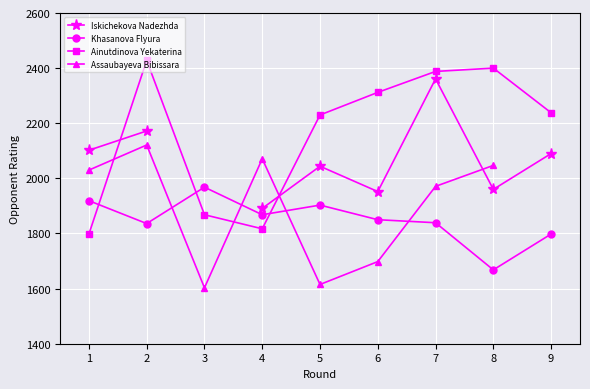

Between 3 and 4, which series saw the biggest shift?

Assaubayeva Bibissara